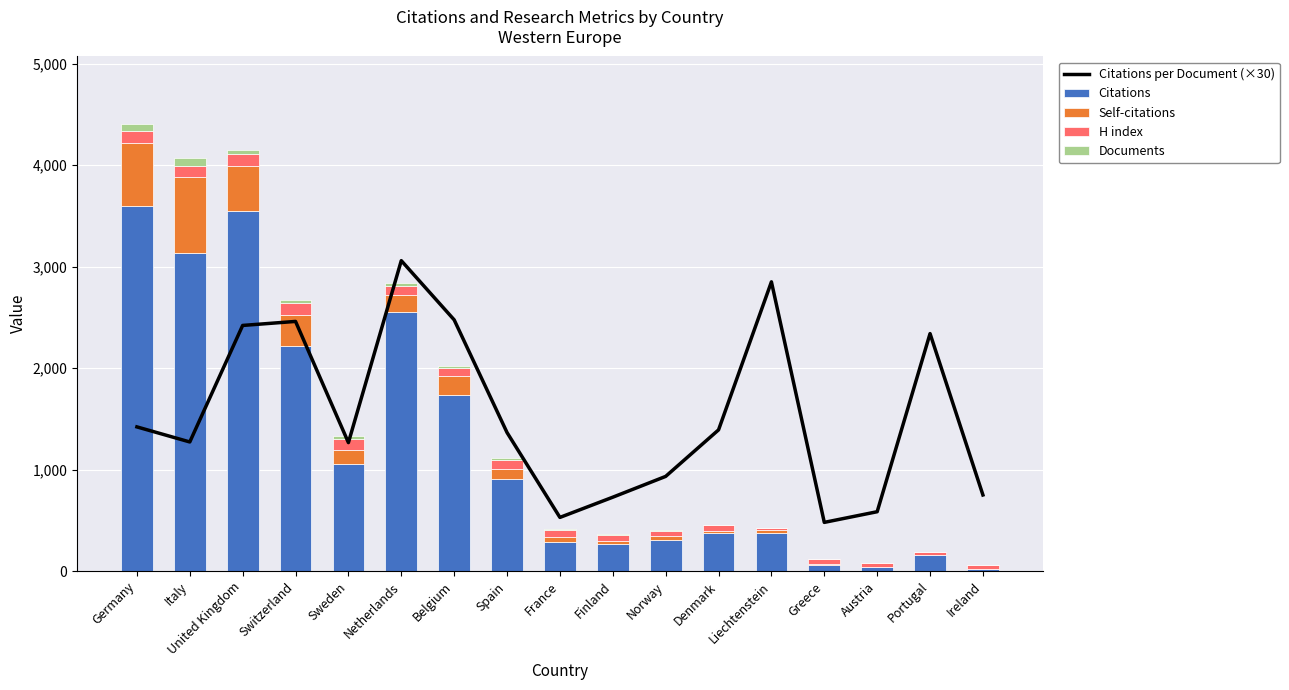

The value of Self-citations at Denmark is 34.0. True or false?

False